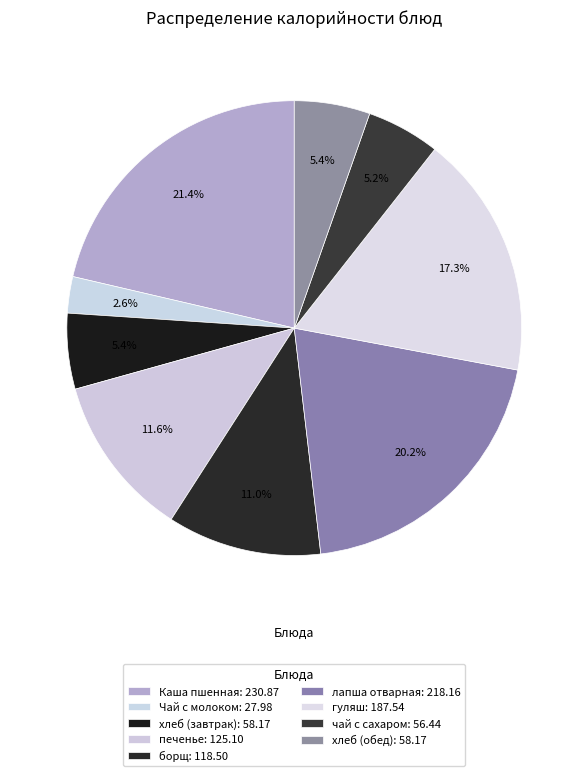

To the nearest percent, what is the difference between the largest and smallest slice percentages?

19%